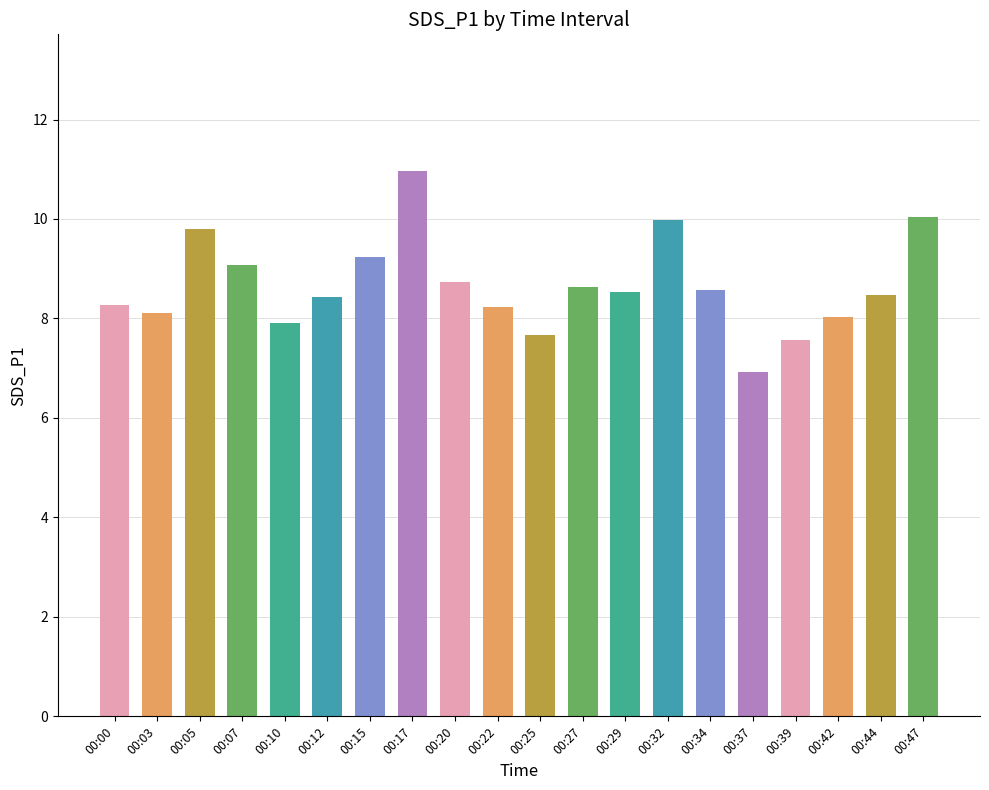

How many bars are there in total?

20